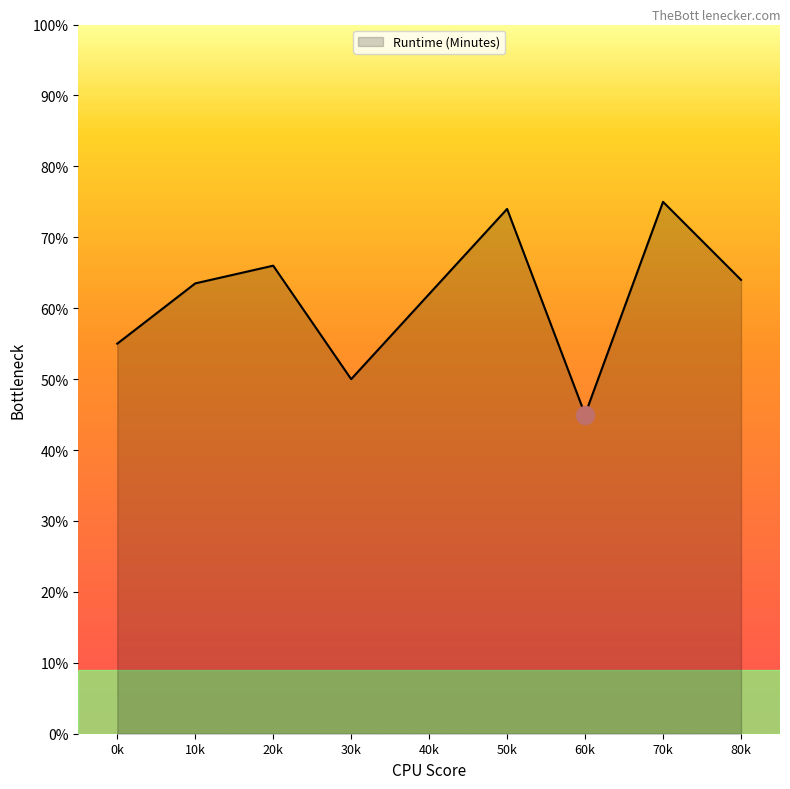

Is this an area chart (filled region under the line)?

Yes